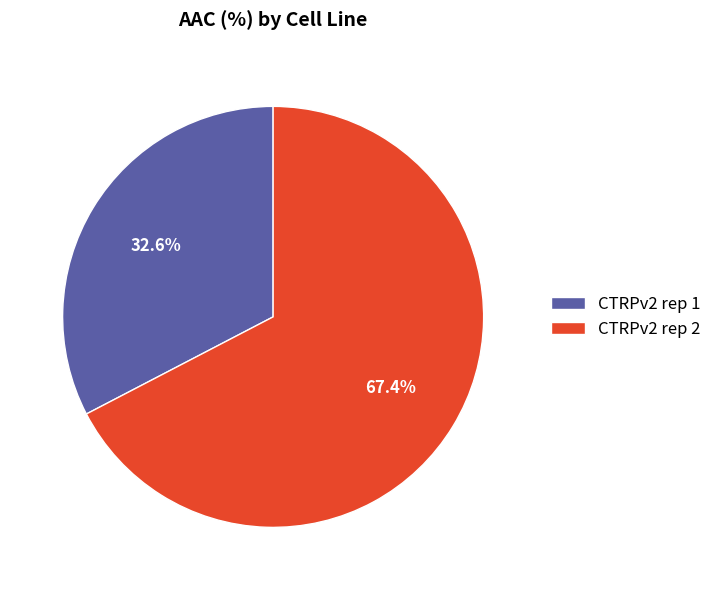

Which slice is the largest?

CTRPv2 rep 2